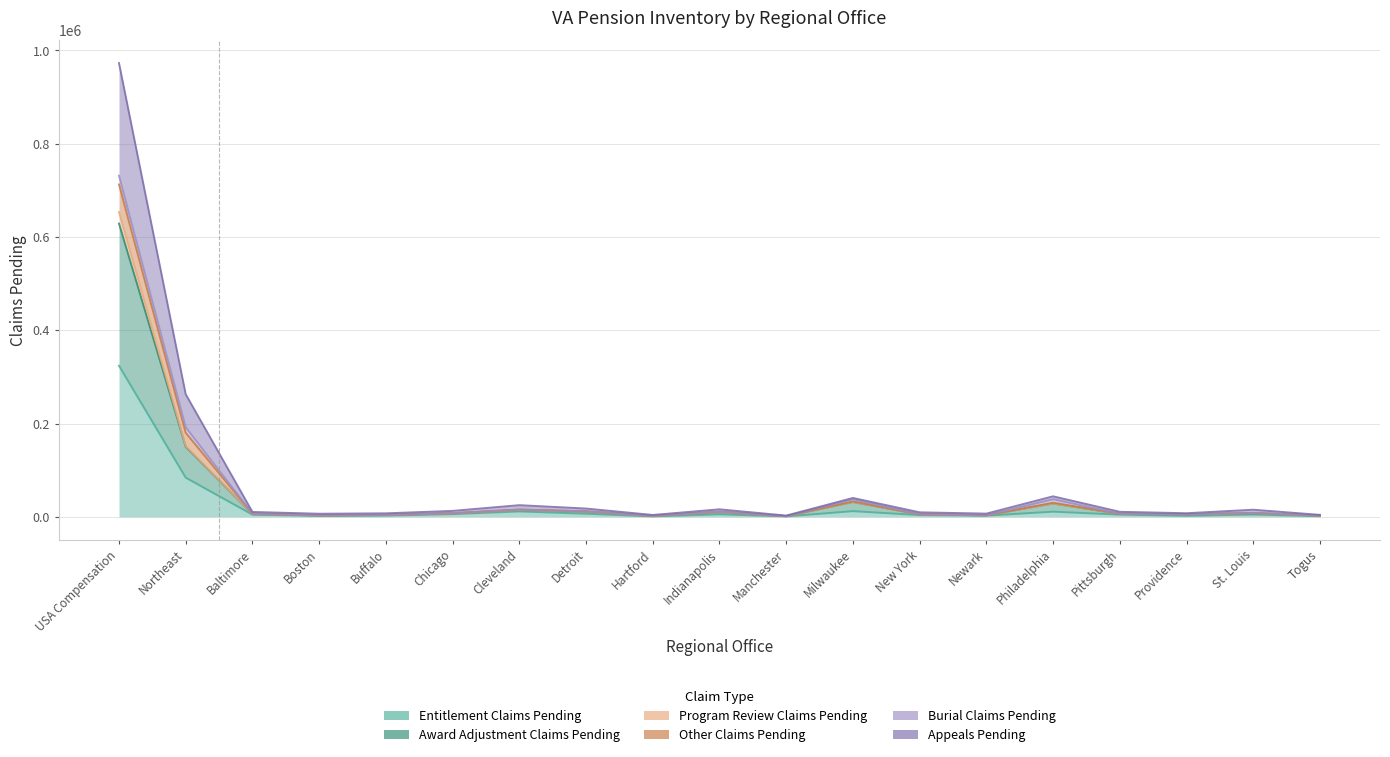

In Appeals Pending, how many points are lower than both neighbors (excluding endpoints)?

5